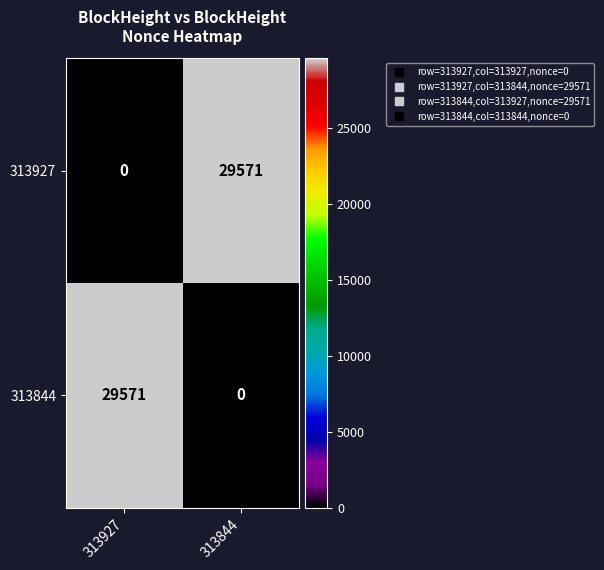

Is the value of 313927 at 313844 greater than the value of 313844 at 313844?

Yes